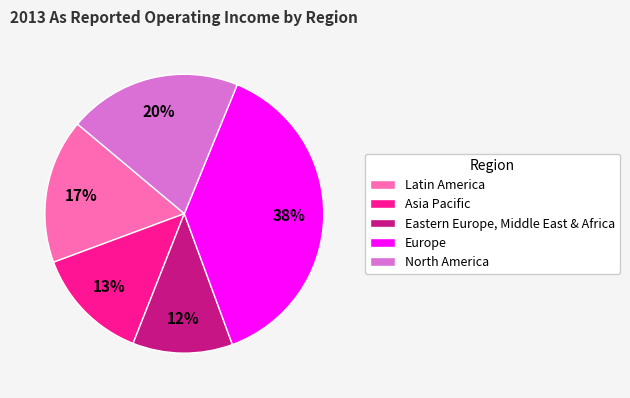

To the nearest percent, what is the combined percentage of North America and Europe?

58%